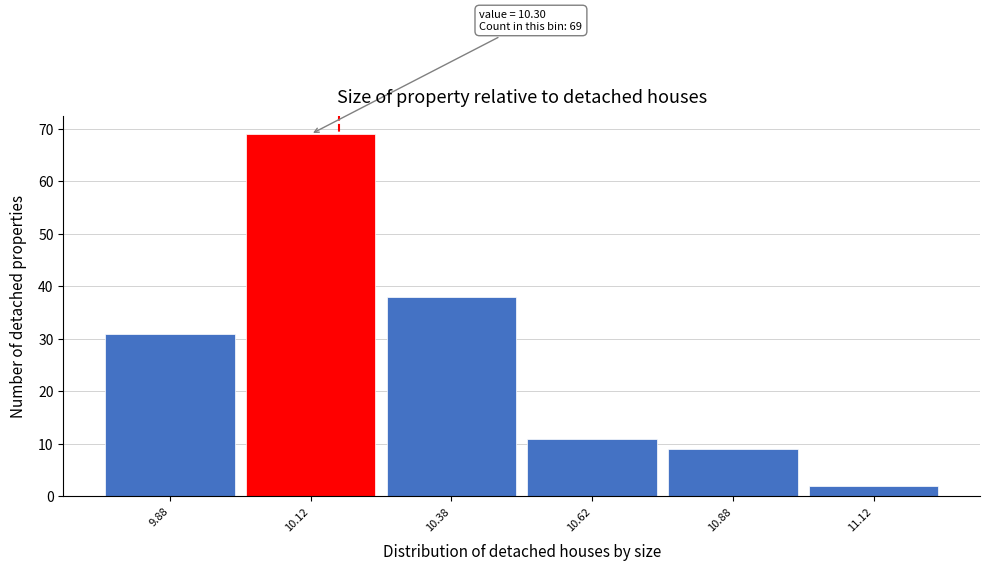

Reading left to right, list all the values displayed in this chart.

9.88=31	10.12=69	10.38=38	10.62=11	10.88=9	11.12=2